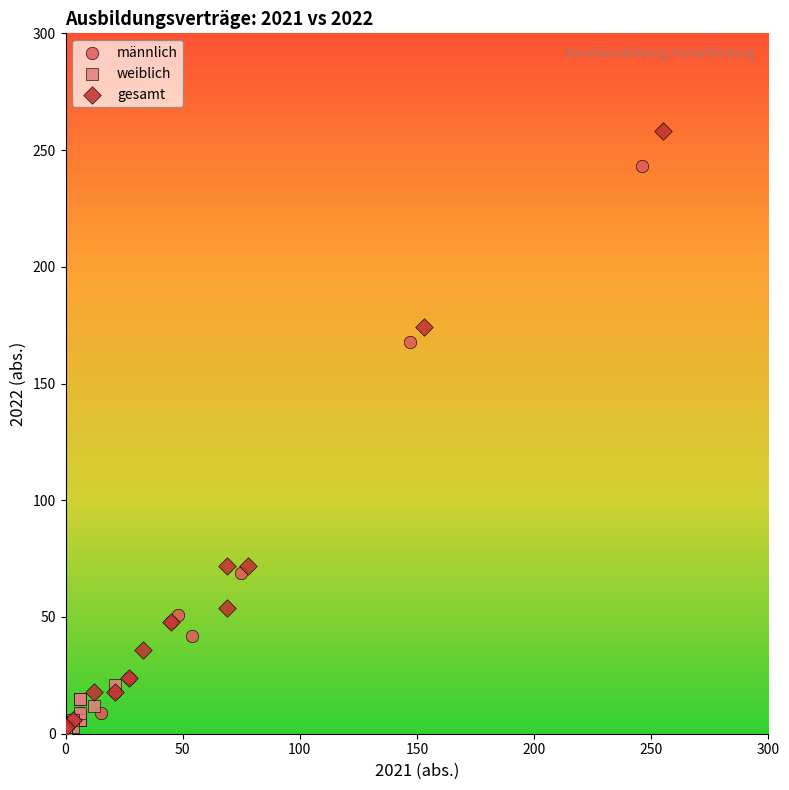

Which series reaches the maximum Y coordinate?

gesamt